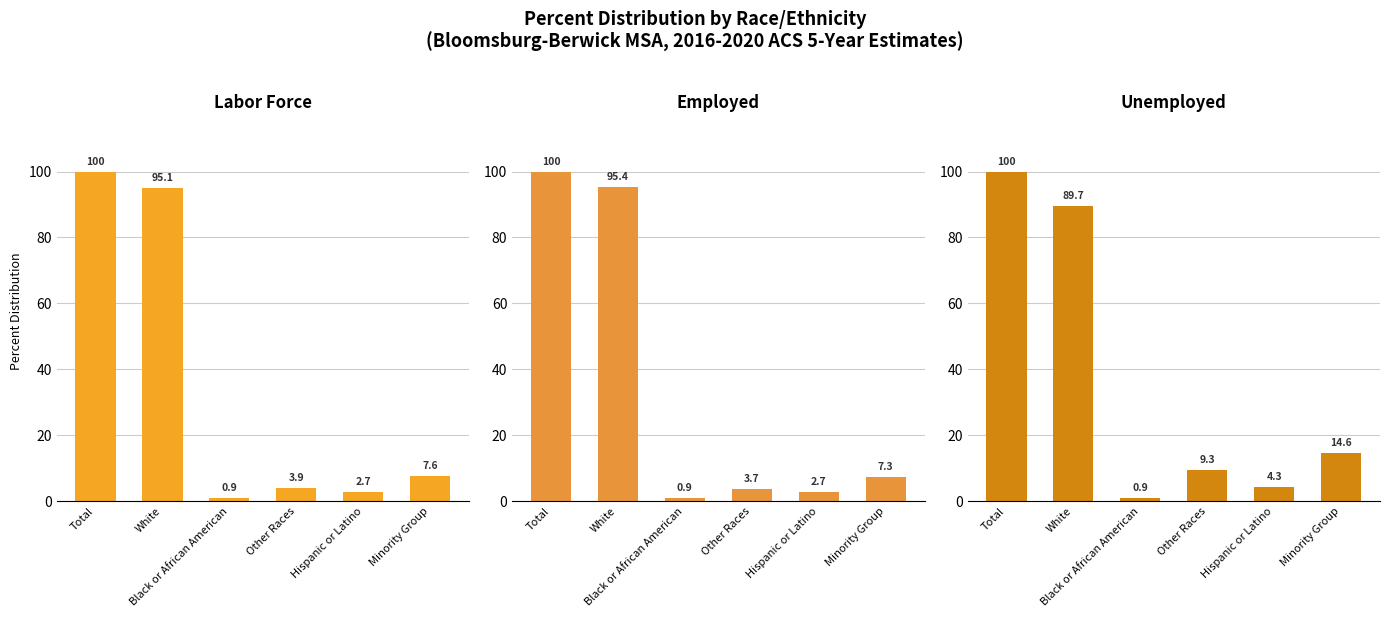

What is the average value of the Unemployed series?

36.5